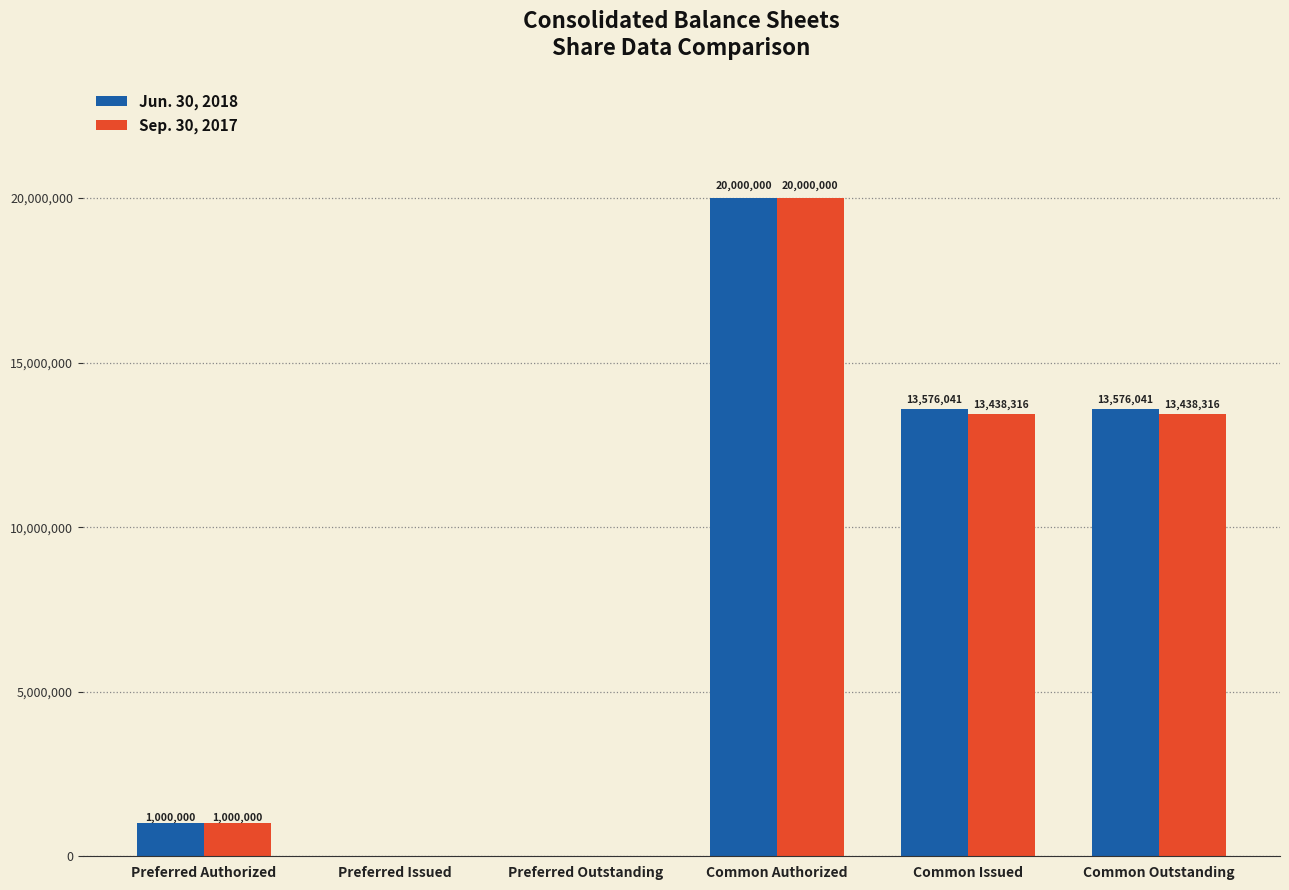

What is the difference between the Jun. 30, 2018 values at Common Authorized and Common Outstanding?

6423959